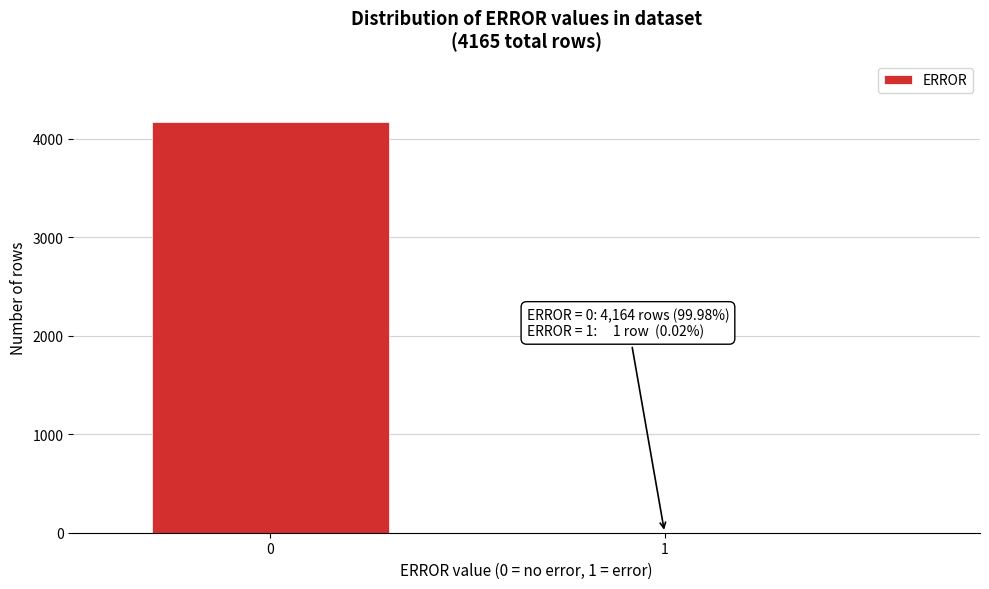

Reading left to right, extract all data points from this chart.

0=4164	1=1